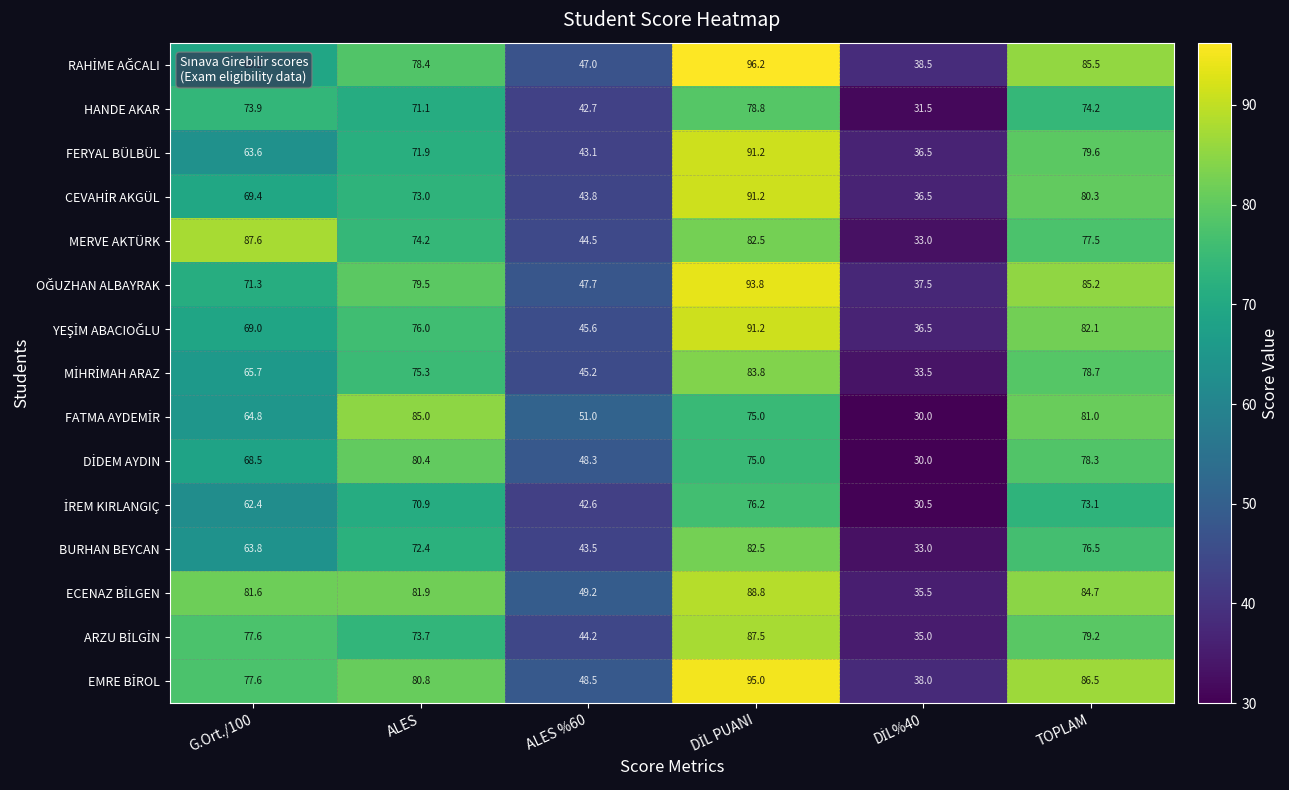

At how many categories does at least one series exceed 77?

4